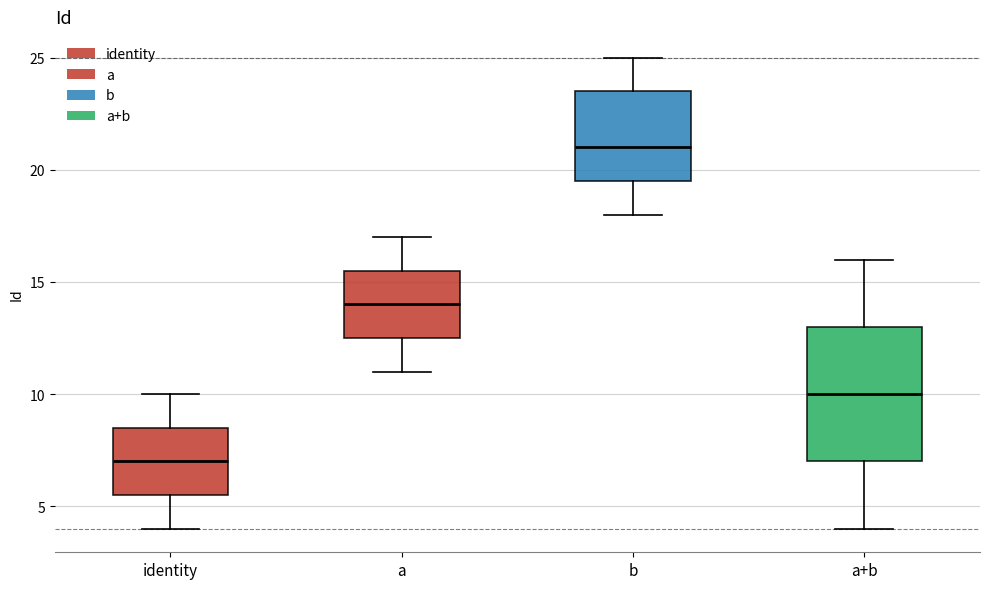

Comparing the boxes themselves (not the whiskers), which one is the tallest?

a+b